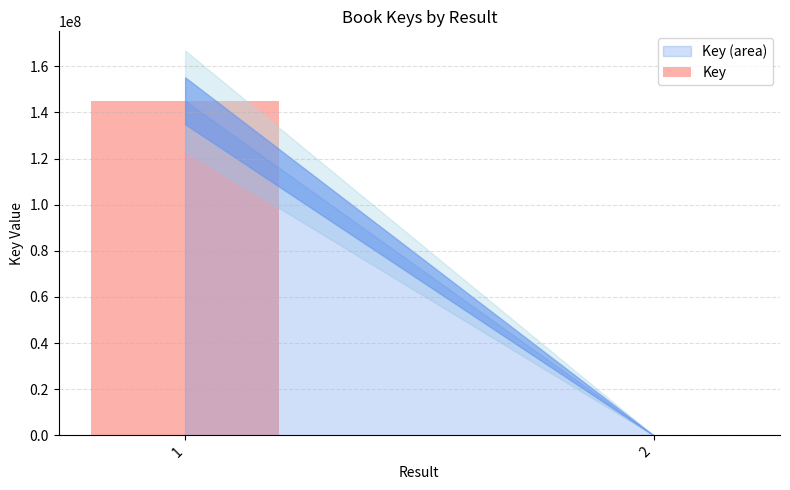

Which has a higher value, 1 or 2?

1